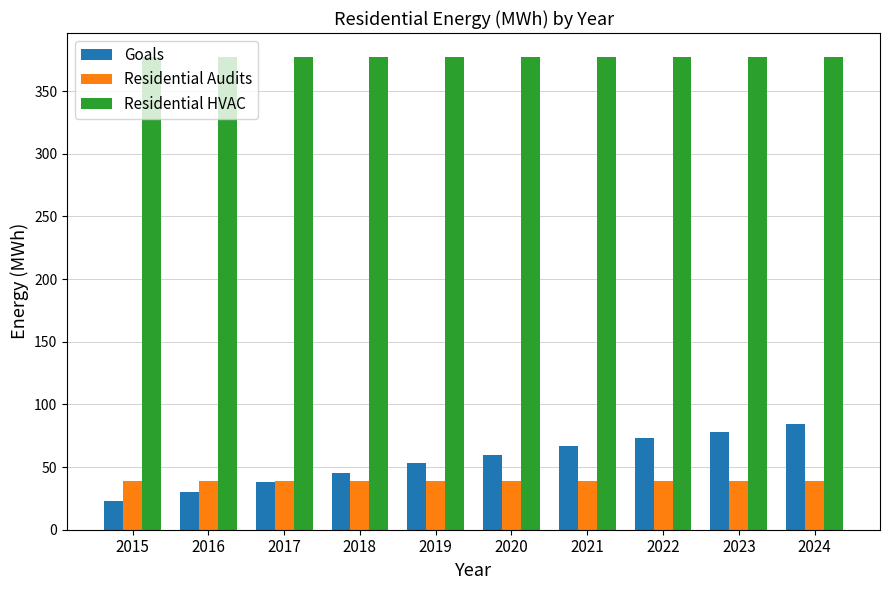

What is the value of the Residential HVAC bar at the 3rd from the left?

377.1